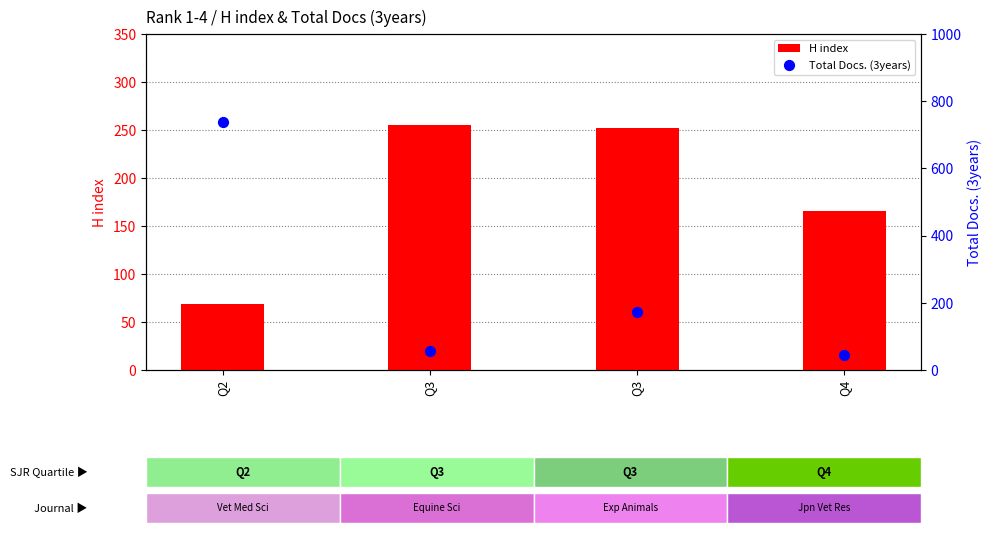

Which series contains the lowest Y value?

Total Docs. (3years)